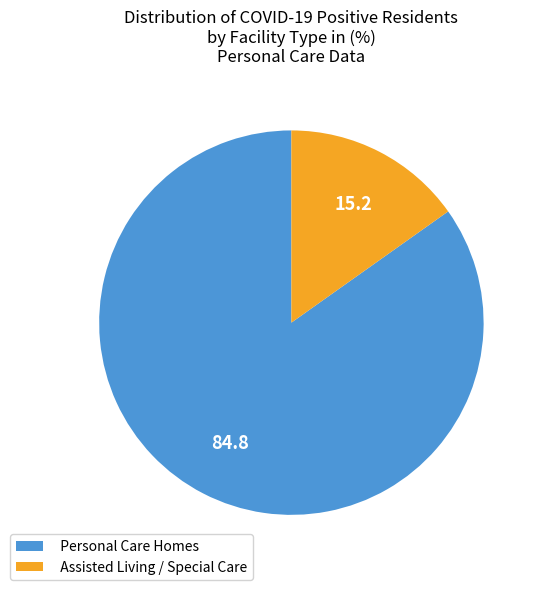

Combined, do Personal Care Homes and Assisted Living / Special Care account for over 50%?

Yes